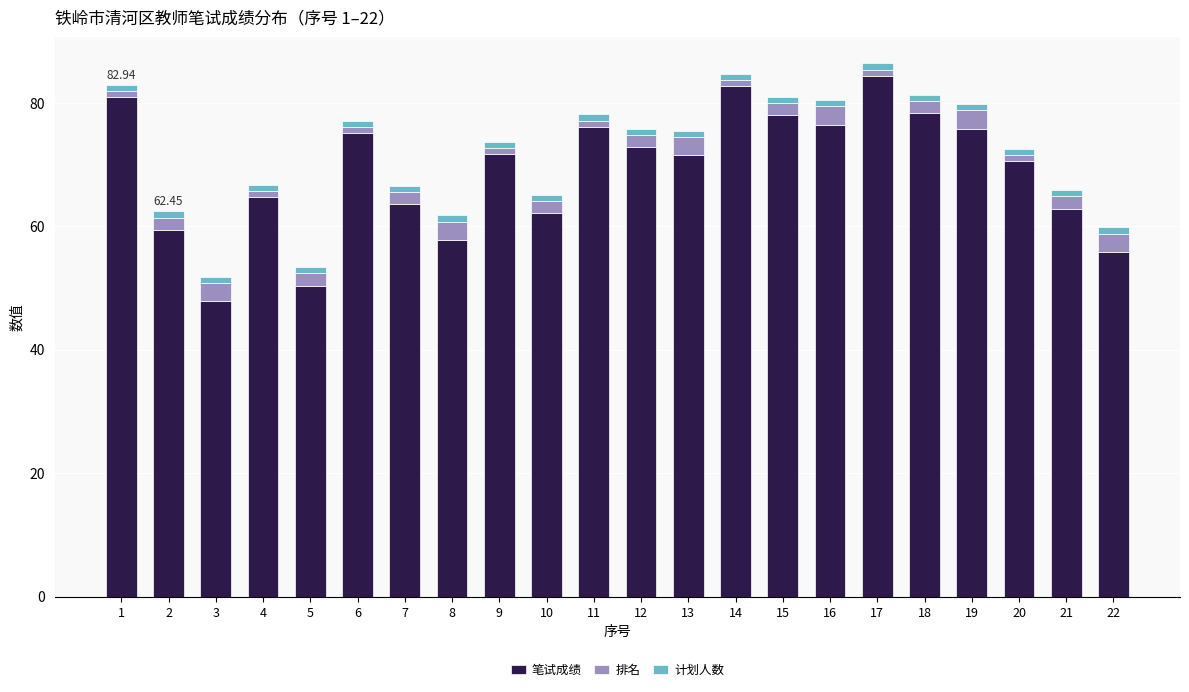

How many bars are there in total?

22